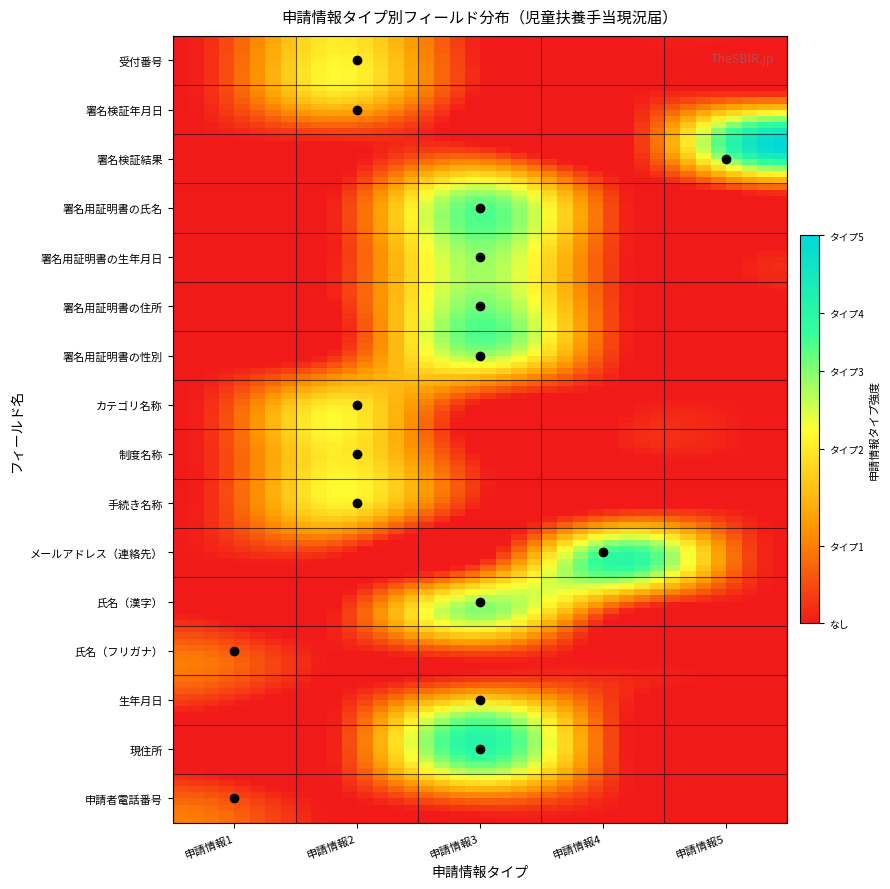

What is the total value across all series at 申請情報4?

0.8